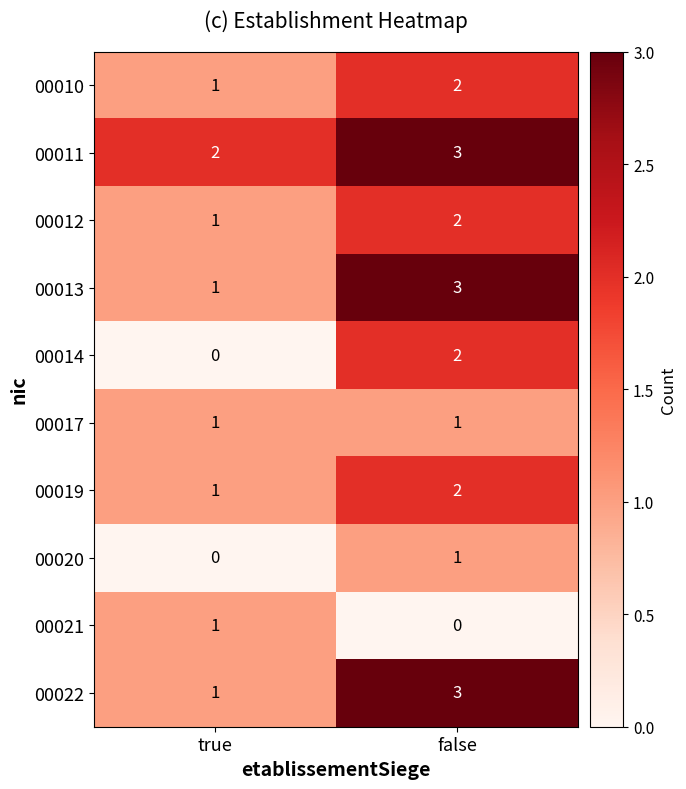

Reading right to left, extract all data points from this chart.

00010: false=2	true=1
00011: false=3	true=2
00012: false=2	true=1
00013: false=3	true=1
00014: false=2	true=0
00017: false=1	true=1
00019: false=2	true=1
00020: false=1	true=0
00021: false=0	true=1
00022: false=3	true=1